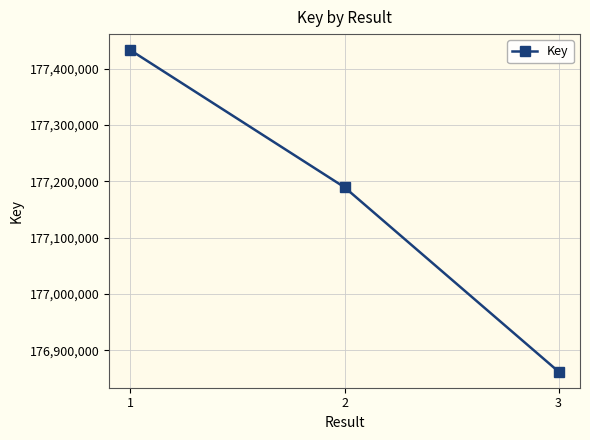

What is the difference between the maximum and second lowest values?

243347